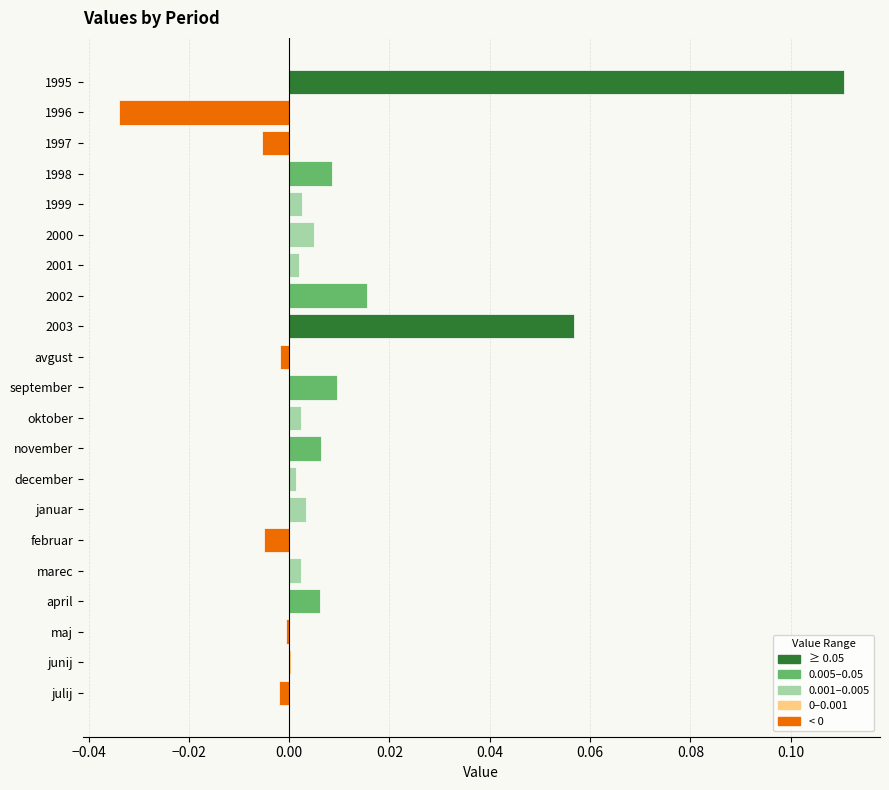

Which has a higher value, marec or 1996?

marec